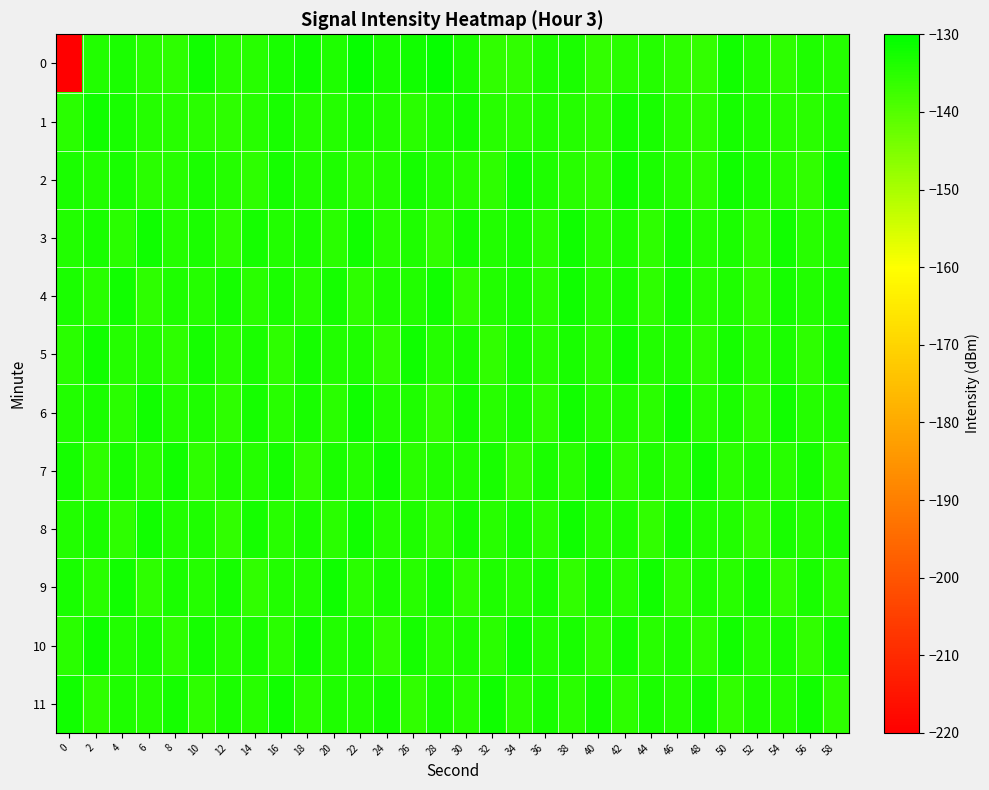

What is the difference between the highest and lowest values at 48?

3.8